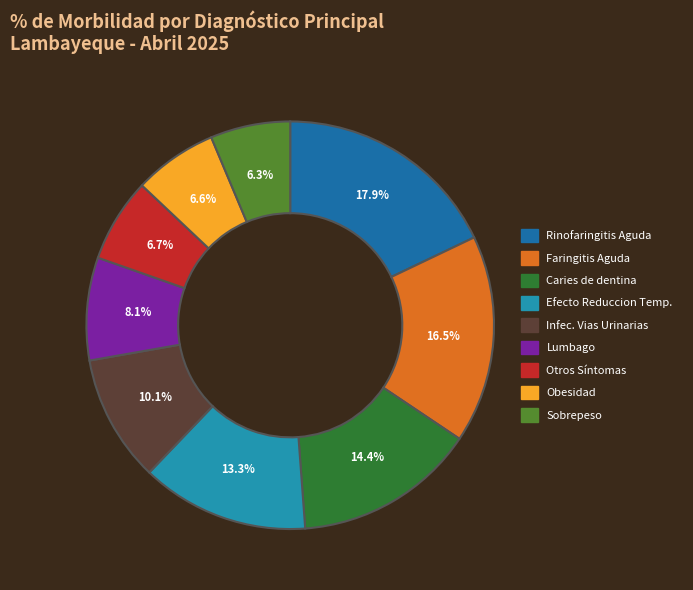

Is there any slice that represents more than half of the pie?

No